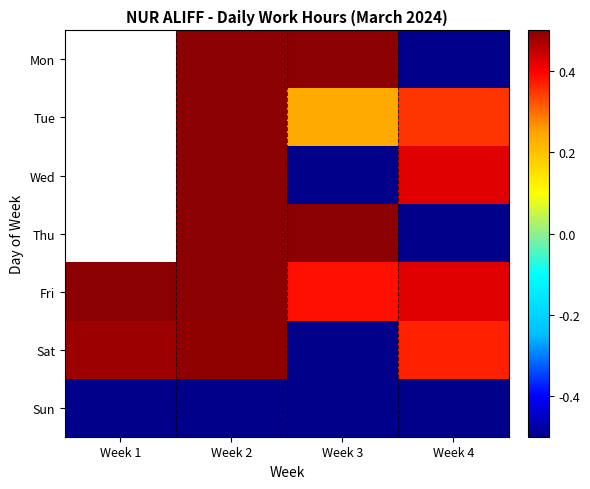

Which series changed the most between Week 1 and Week 3?

Sat